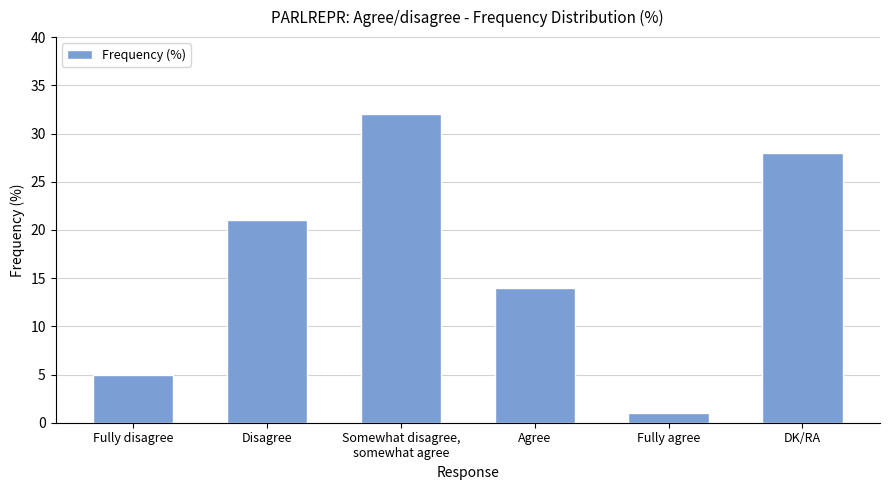

At which category does the chart reach its peak across all series?

Somewhat disagree,
somewhat agree